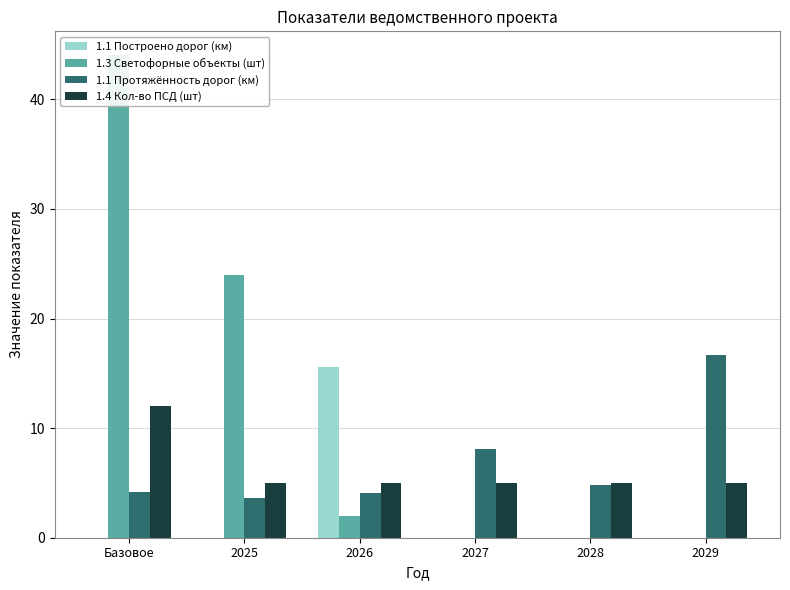

How many values in the 1.1 Построено дорог (км) series exceed 0?

1